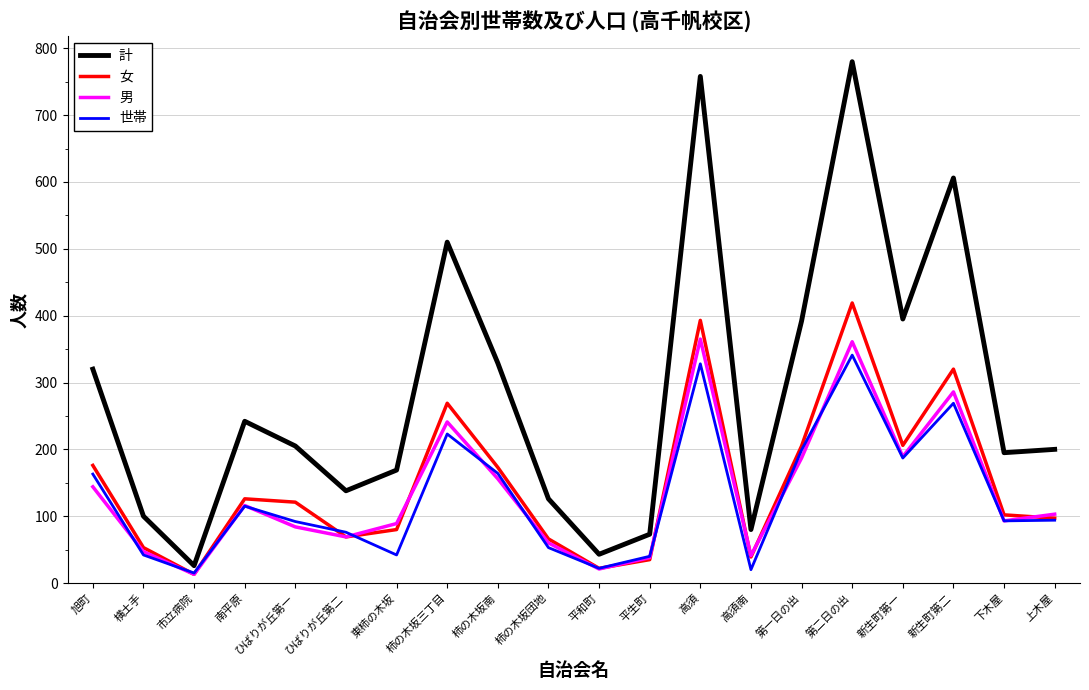

What position from the left is 平生町?

12